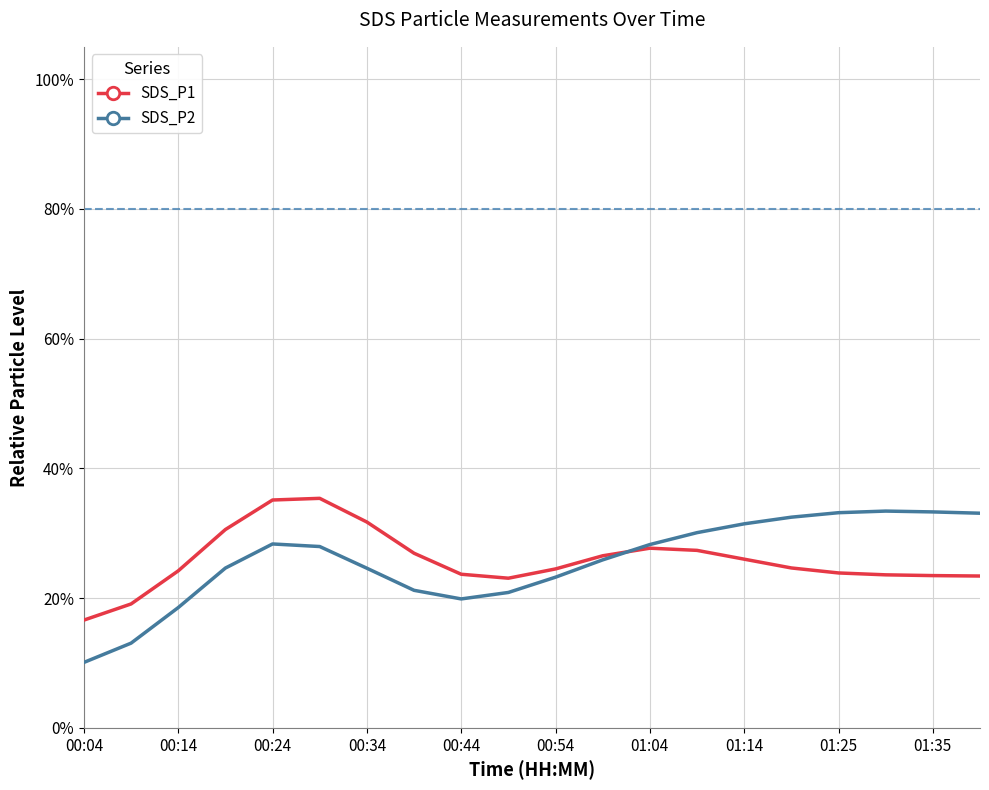

At how many categories does at least one series exceed 18?

19